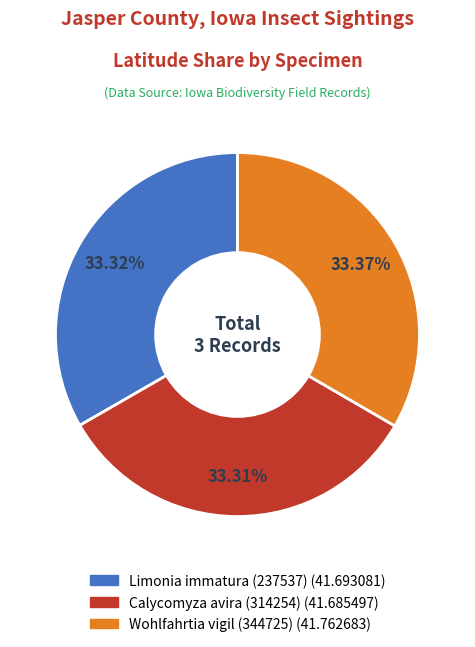

What is the ratio of the value at Limonia immatura (237537) to the value at Wohlfahrtia vigil (344725)?

1.0